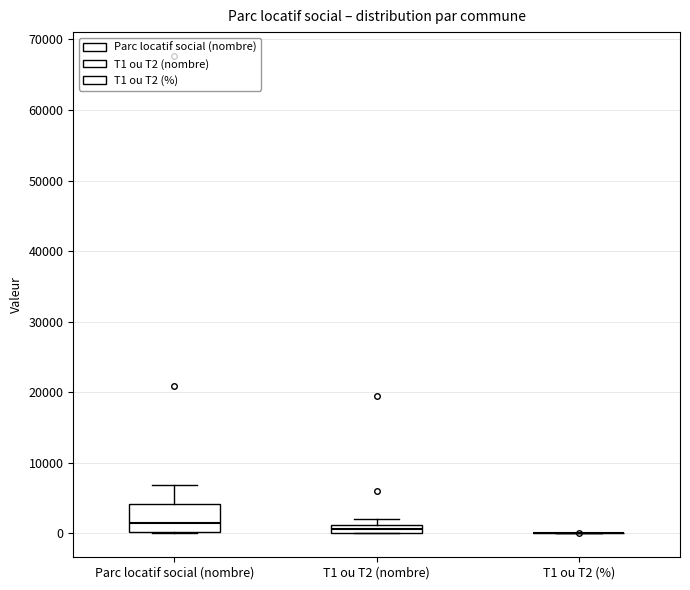

Comparing the boxes themselves (not the whiskers), which one is the tallest?

Parc locatif social (nombre)